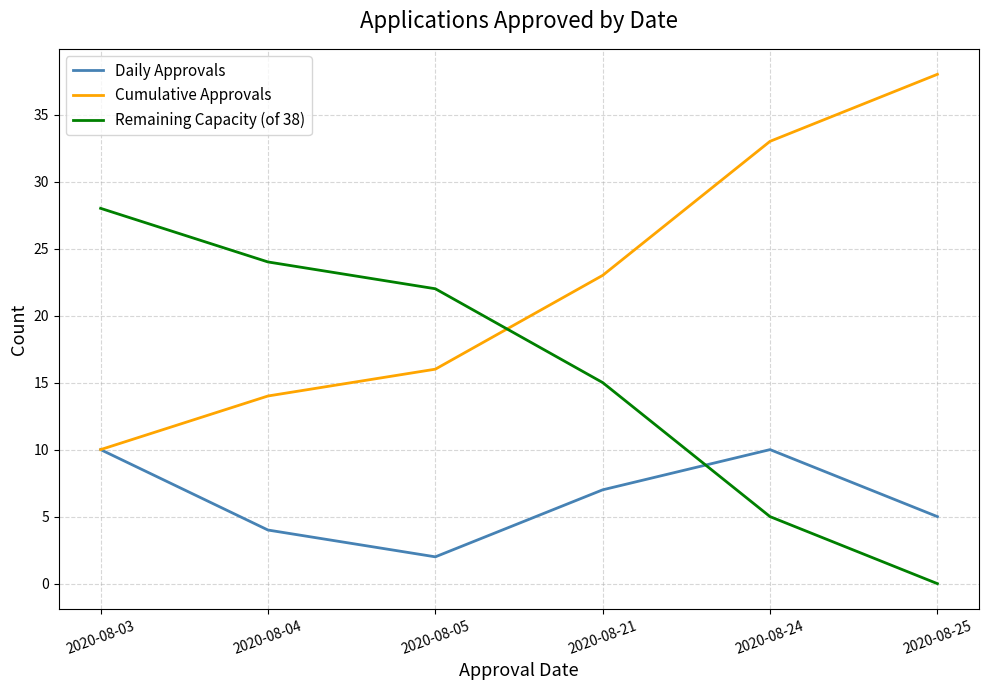

True or false: Cumulative Approvals has a value of 33 at 2020-08-24.

True